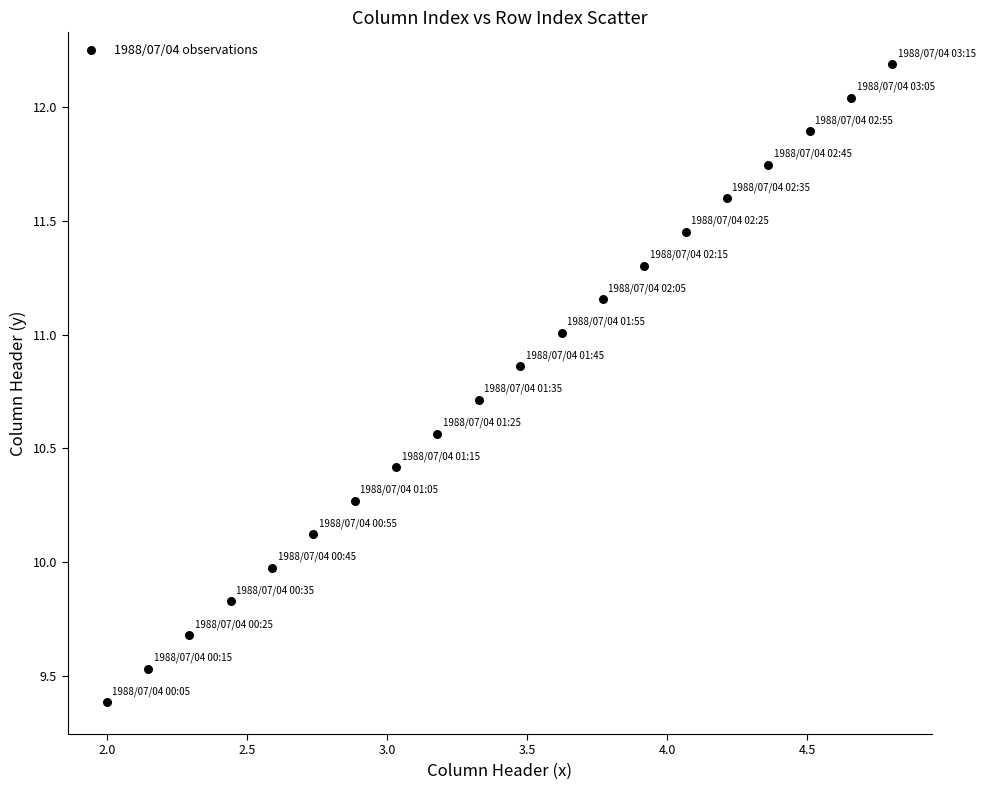

What is the range of X values (max minus min)?

2.8